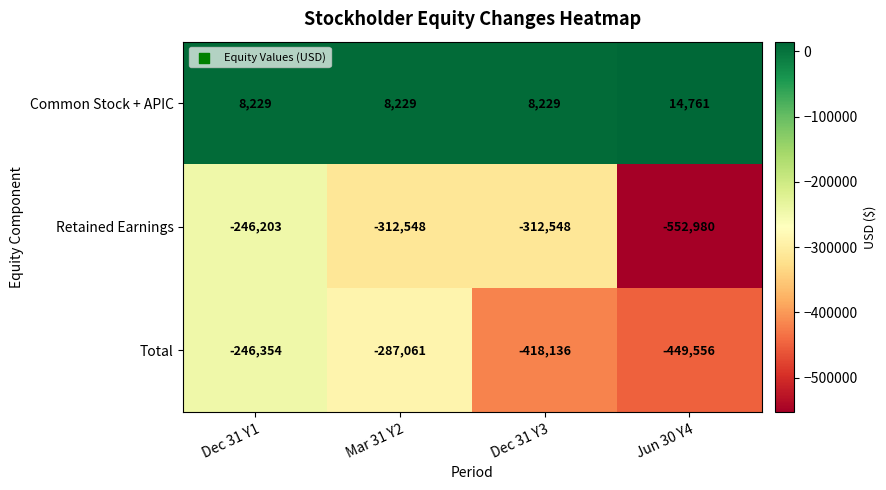

What is the total value across all series at Dec 31 Y1?

-484328